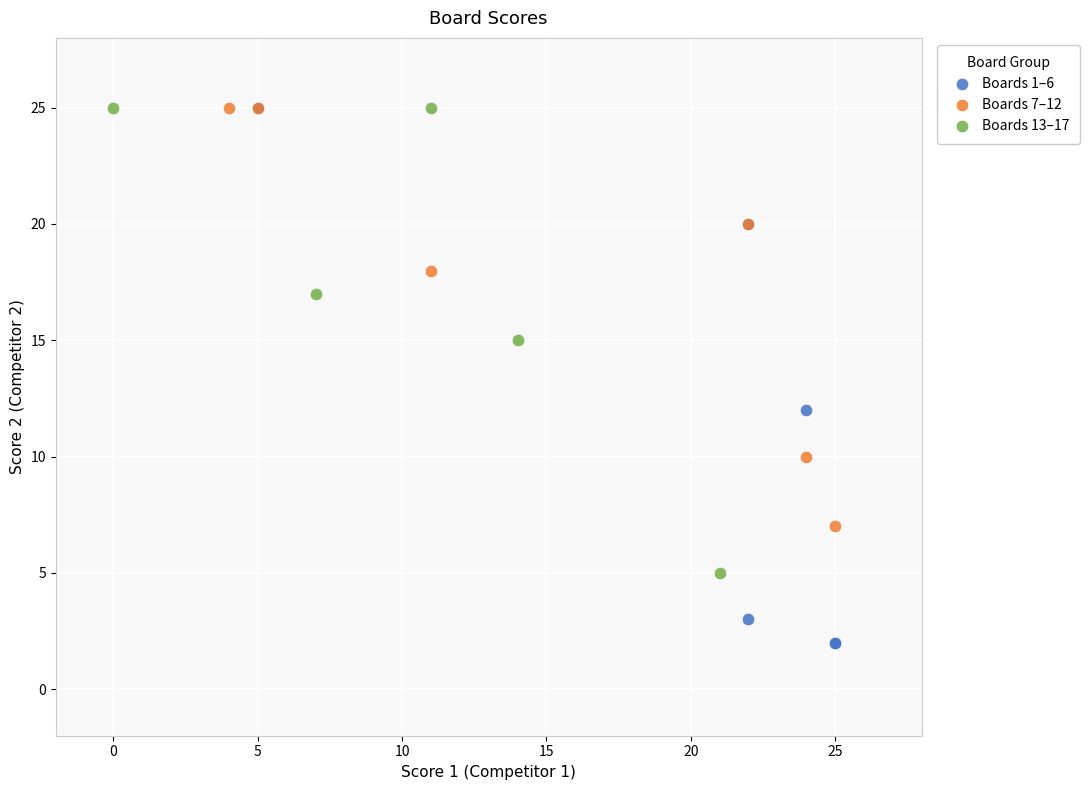

Which series has the largest Y range (max minus min)?

Boards 1–6